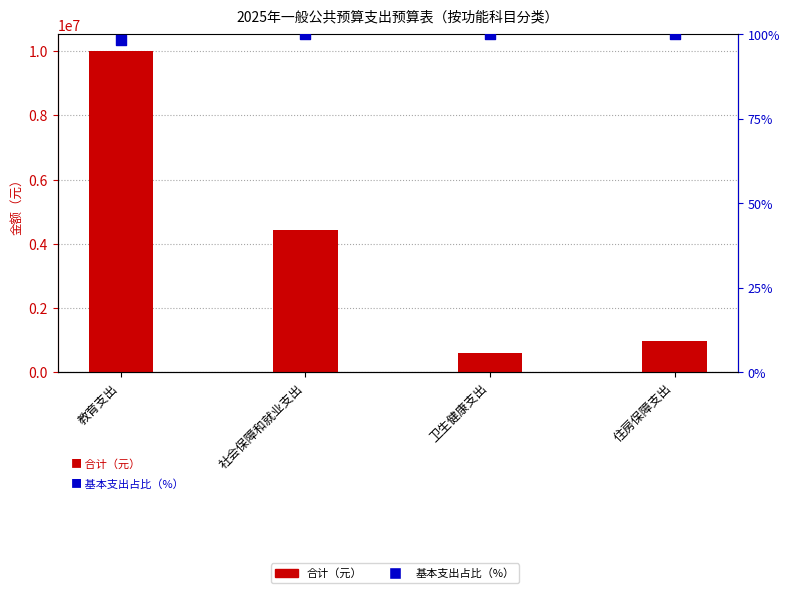

At which category is the sum across all series the highest?

教育支出